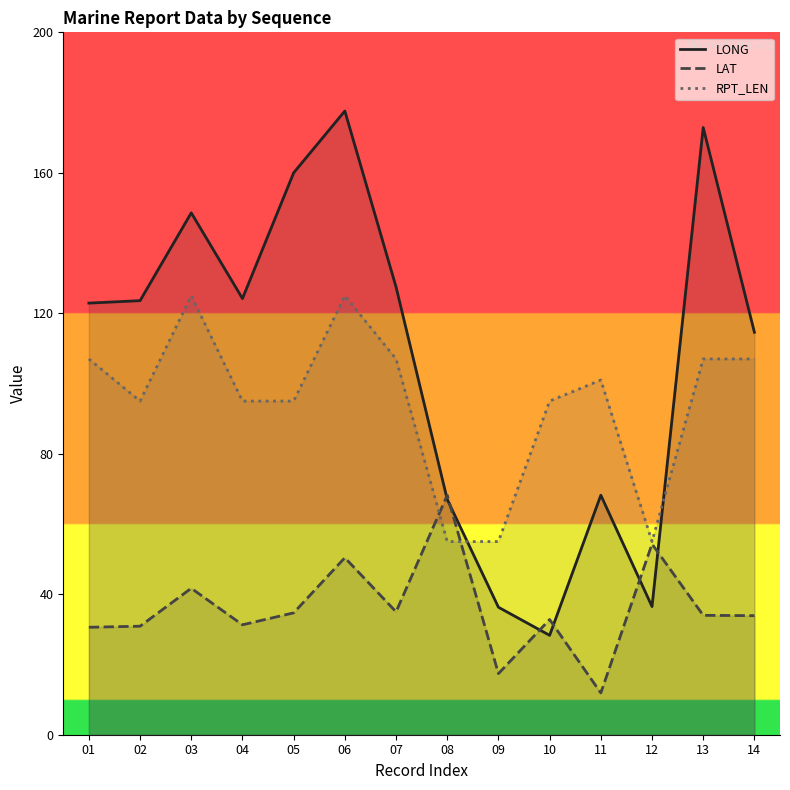

How many intersections are there between RPT_LEN and LAT?

2